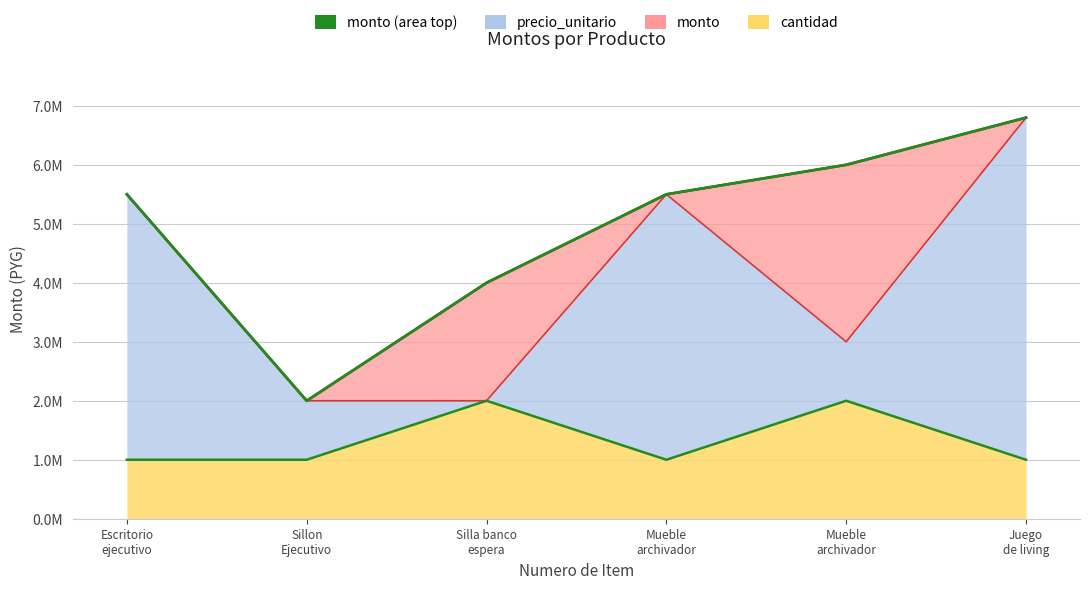

What is the value of the monto point at the 4th from the left?

5500000